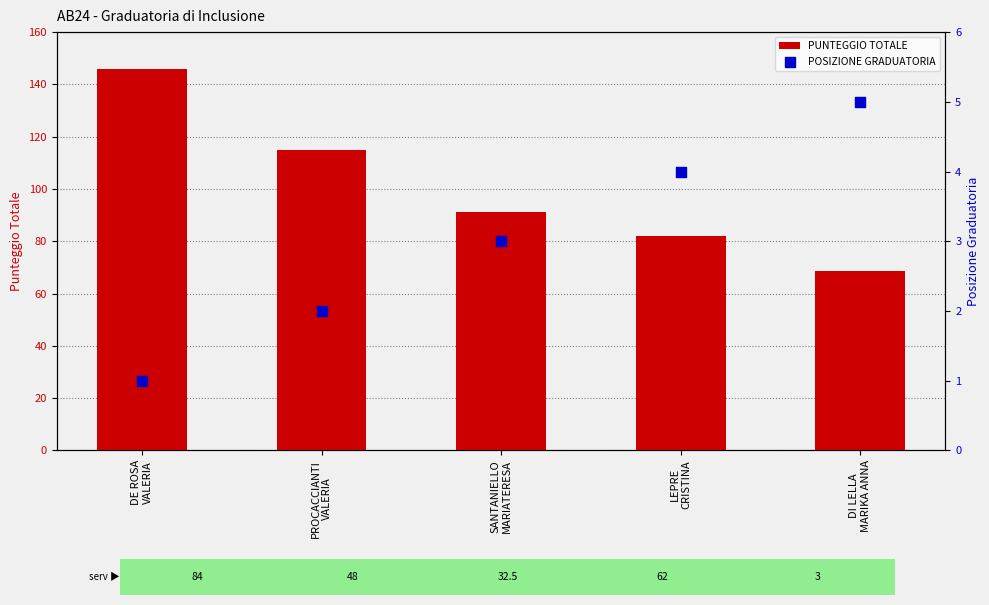

At which category is the sum across all series the highest?

DE ROSA
VALERIA